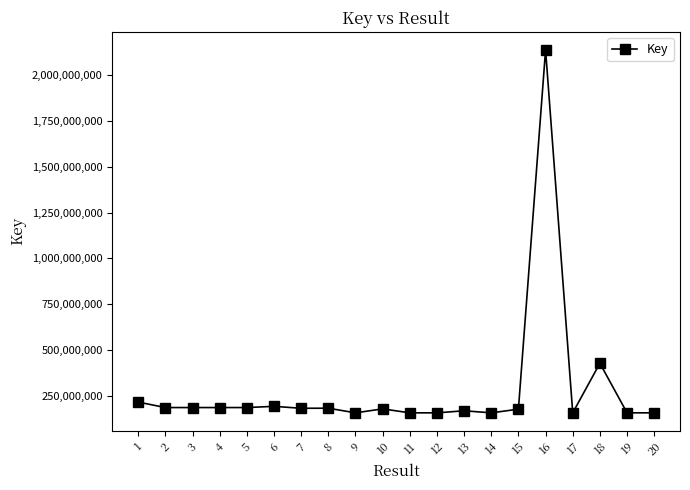

What is the difference between the maximum and second lowest values?

1981458626